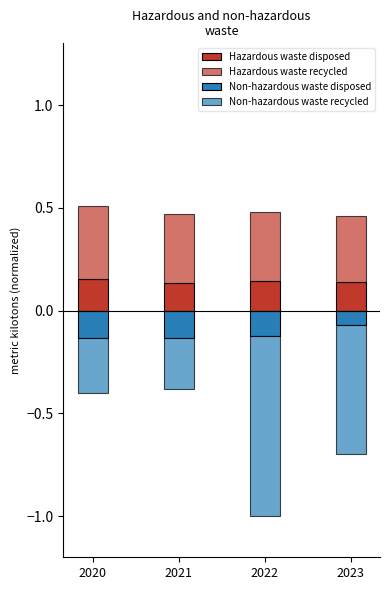

What is the sum of the Non-hazardous waste disposed values at 2021 and 2022?

-0.3